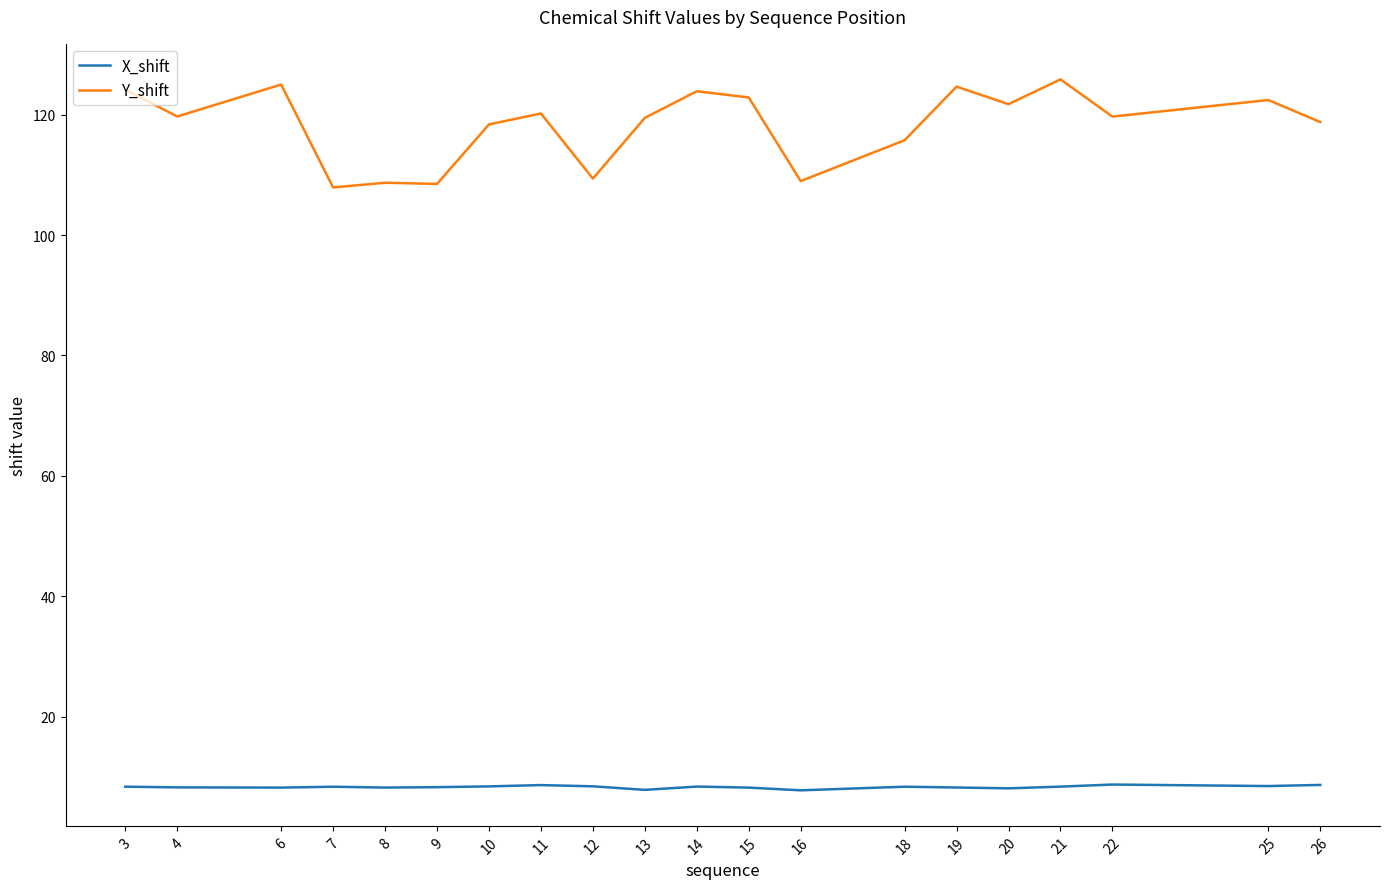

True or false: X_shift and Y_shift cross at least once.

False